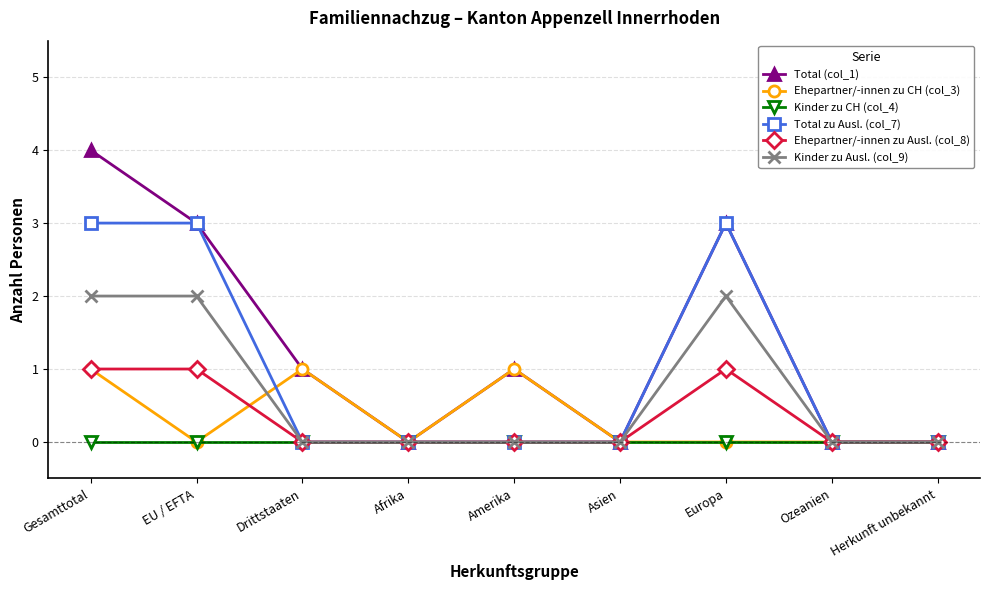

What is the label of the 5th point from the left?

Amerika